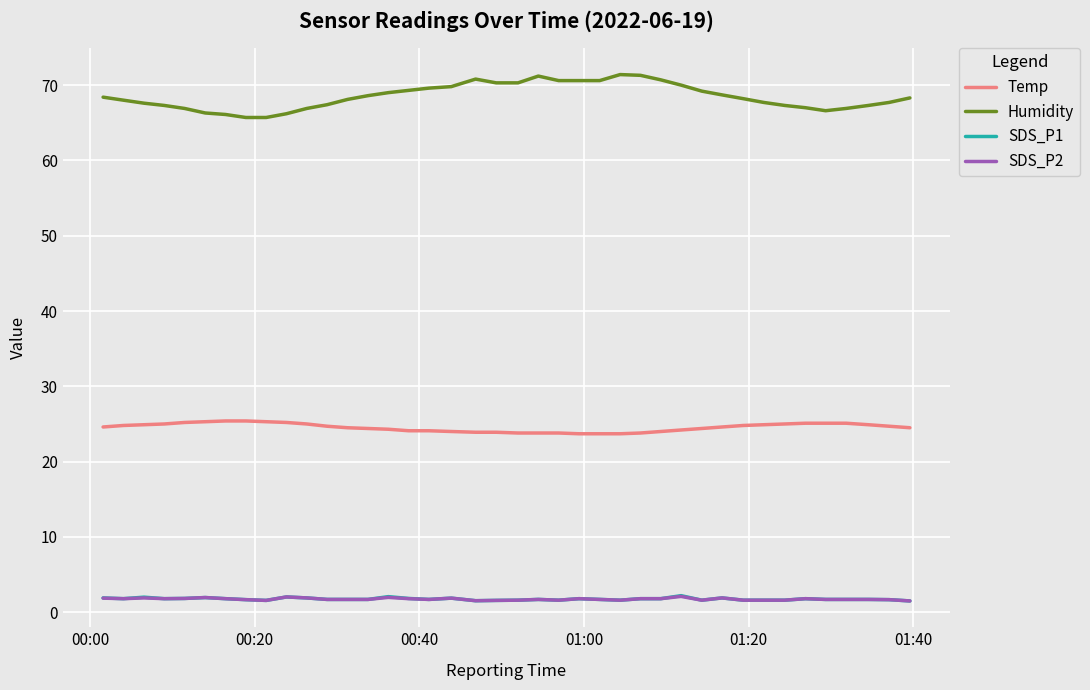

What is the minimum value for Humidity?

65.7